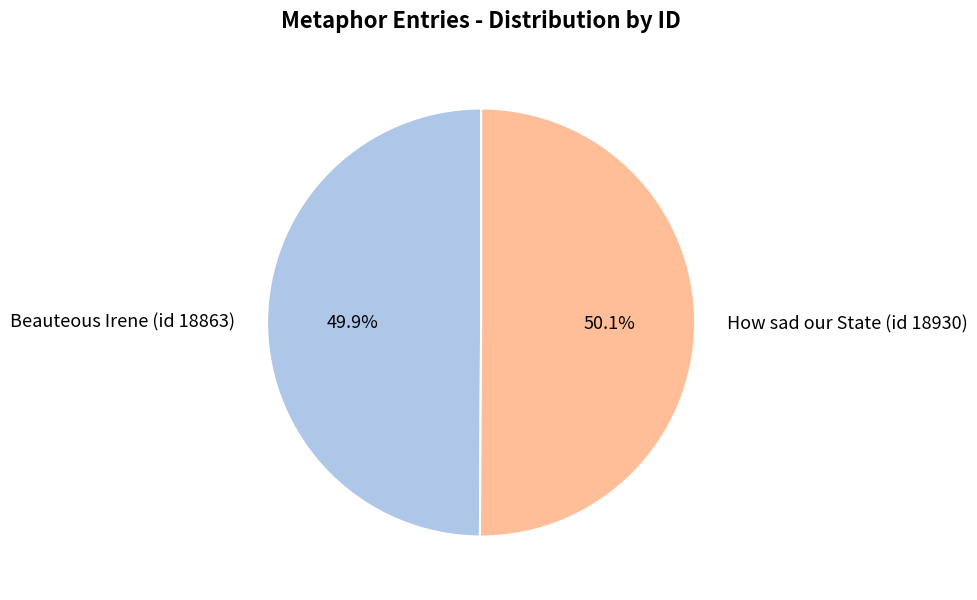

What is the ratio of the value at How sad our State (id 18930) to the value at Beauteous Irene (id 18863)?

1.0